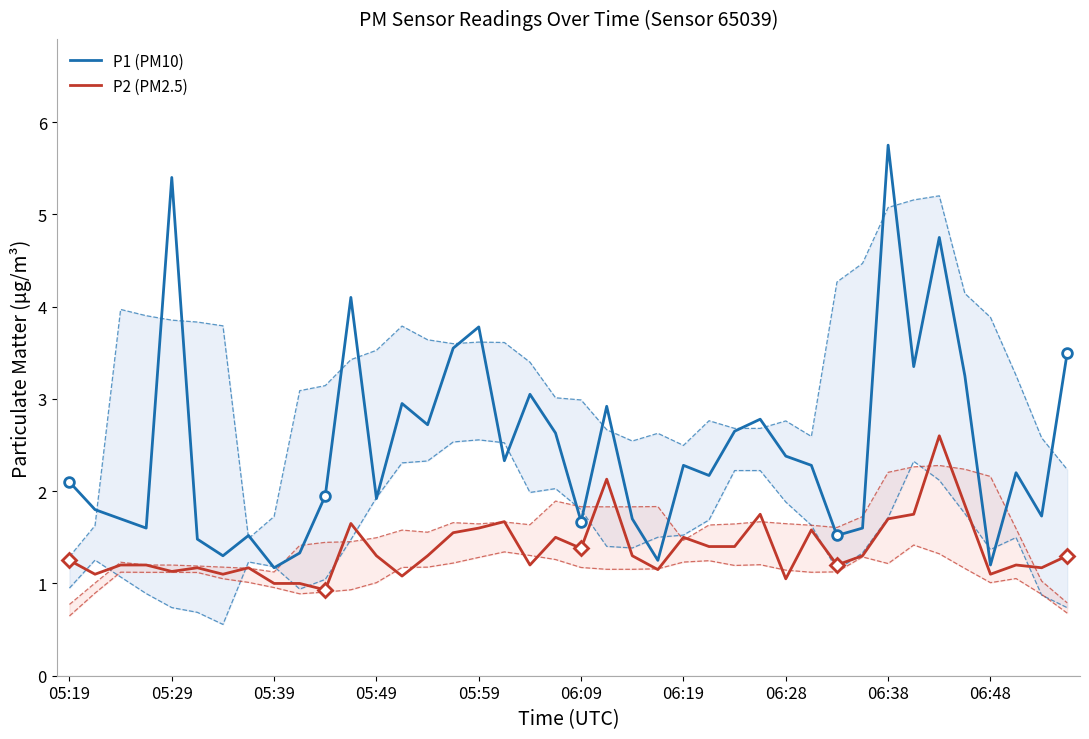

True or false: P1 (PM10) and P2 (PM2.5) intersect in this chart.

False